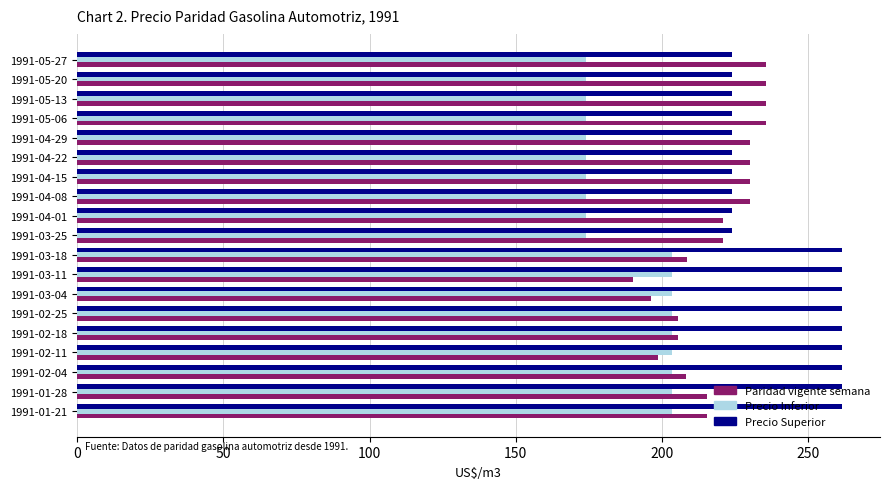

At which label does Paridad vigente semana reach its minimum?

1991-03-11